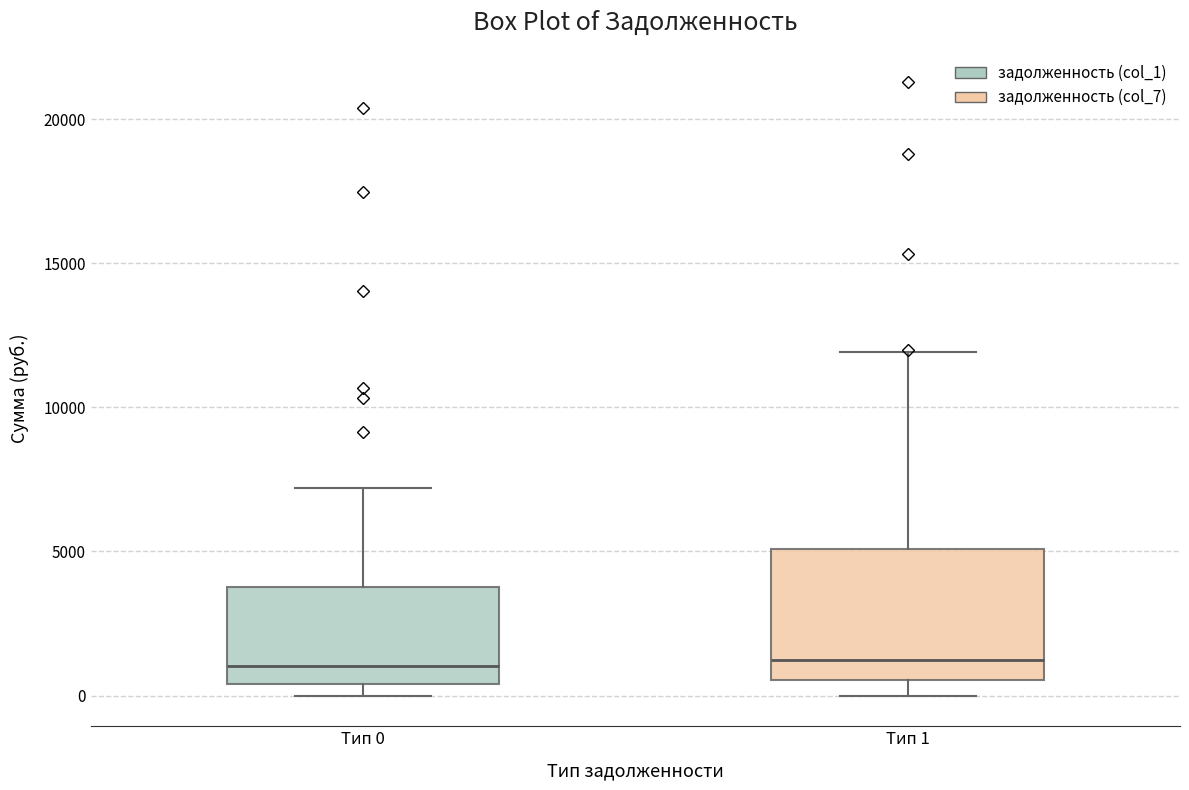

Comparing the boxes themselves (not the whiskers), which one is the tallest?

Тип 1